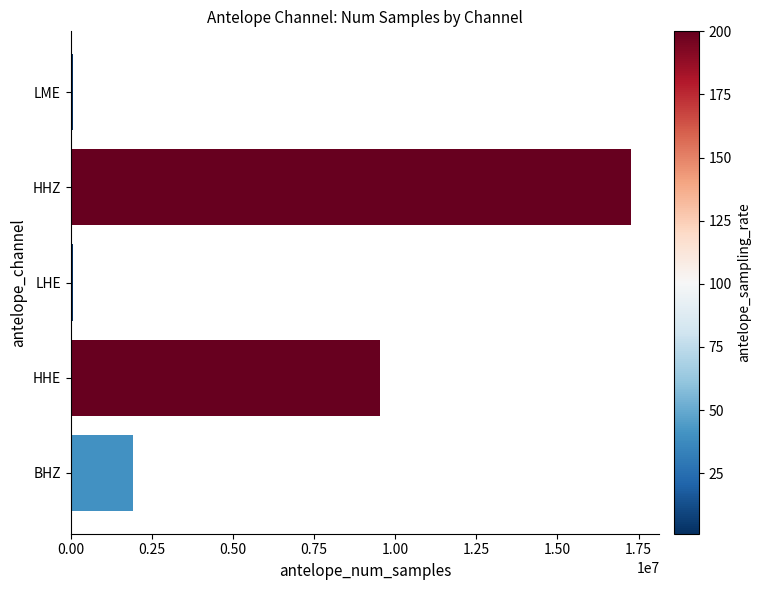

Reading top to bottom, extract all data points from this chart.

LME=86400	HHZ=17280000	LHE=86400	HHE=9547735	BHZ=1909017